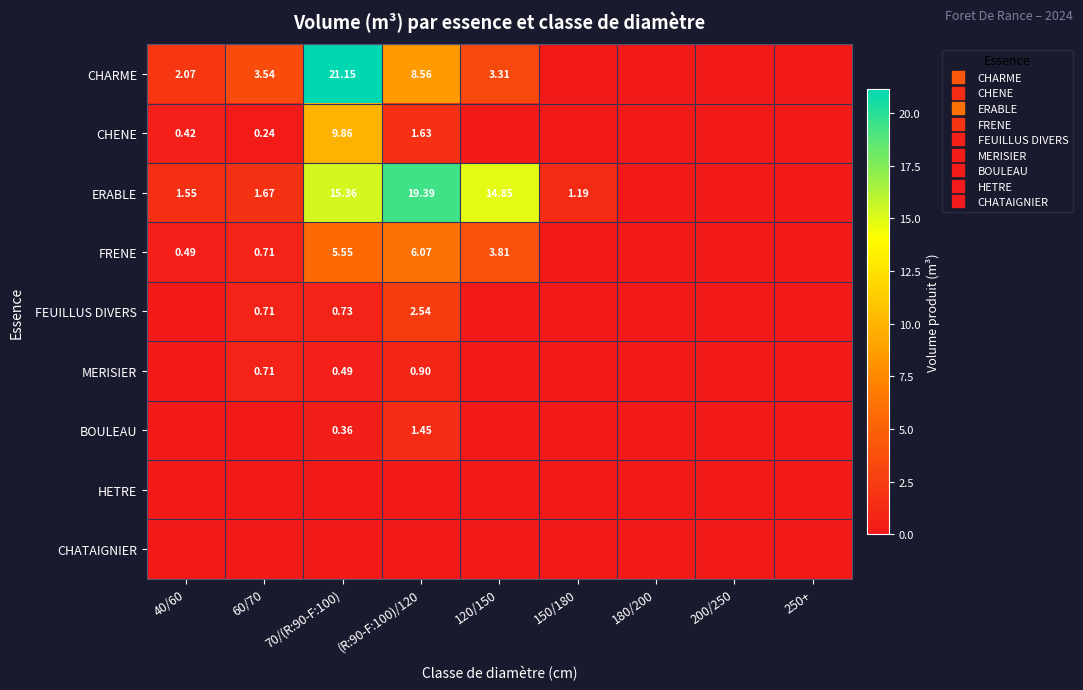

List the labels in order of FRENE value, largest first.

(R:90-F:100)/120, 70/(R:90-F:100), 120/150, 60/70, 40/60, 150/180, 180/200, 200/250, 250+